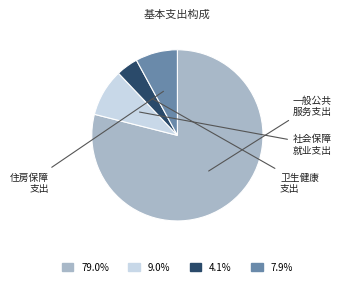

Is there any slice that represents more than half of the pie?

Yes